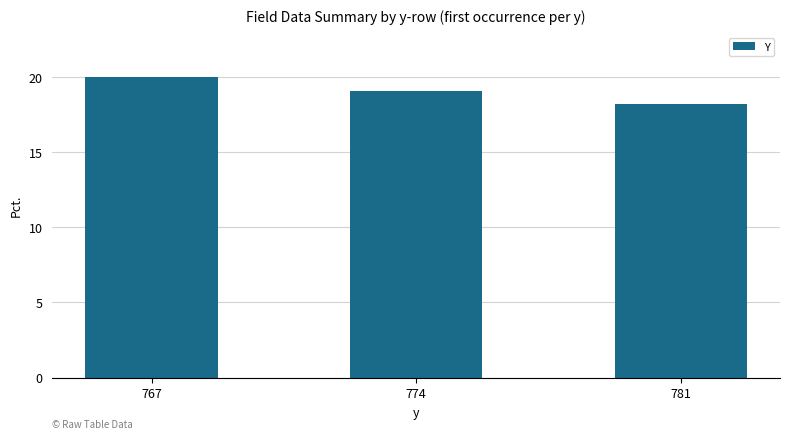

The chart shows a value of 20.0 at 767. True or false?

True